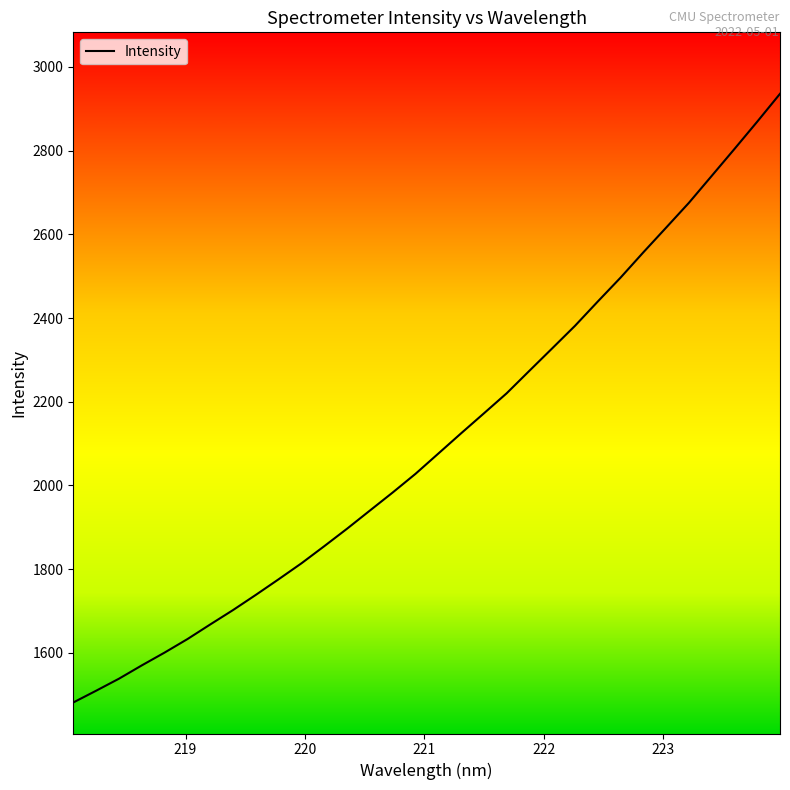

What is the difference between the maximum and minimum values?

1453.8